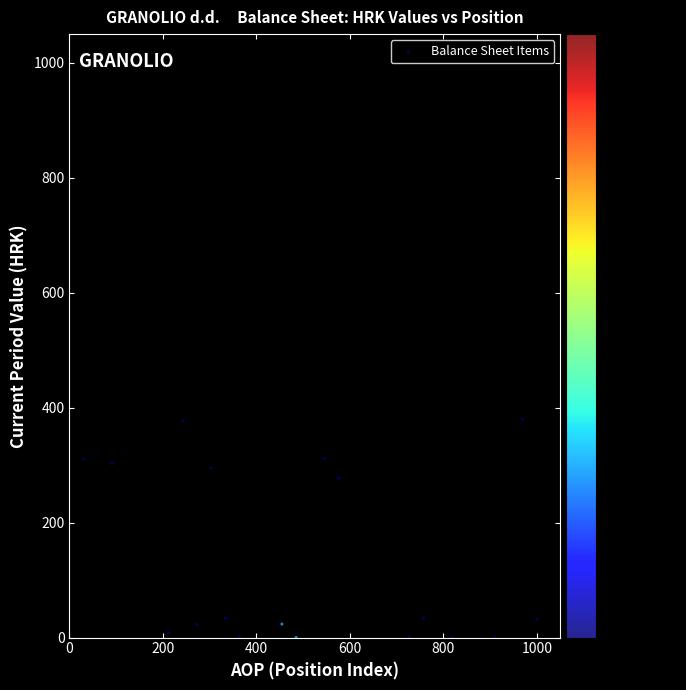

What is the range of X values (max minus min)?

1000.0